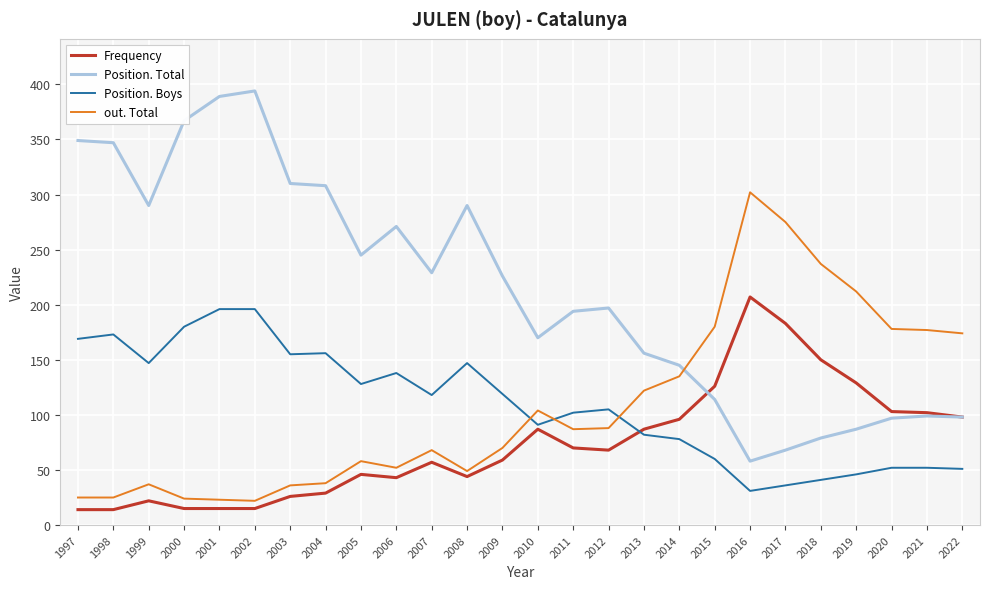

What is the difference between the highest and lowest values at 1998?

333